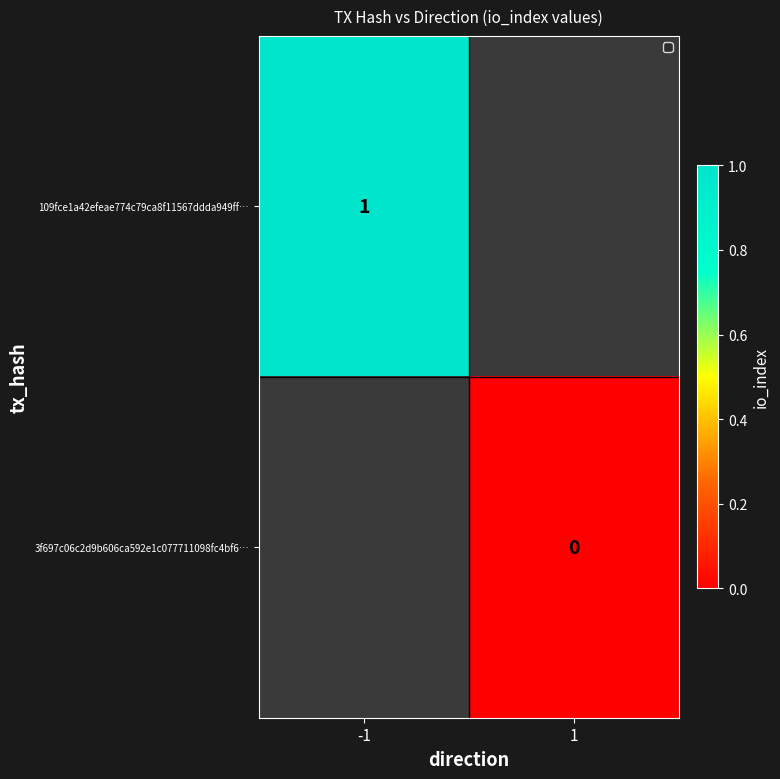

Is it true that 109fce1a42efeae774c79ca8f11567ddda949ff… equals 0 at -1?

False